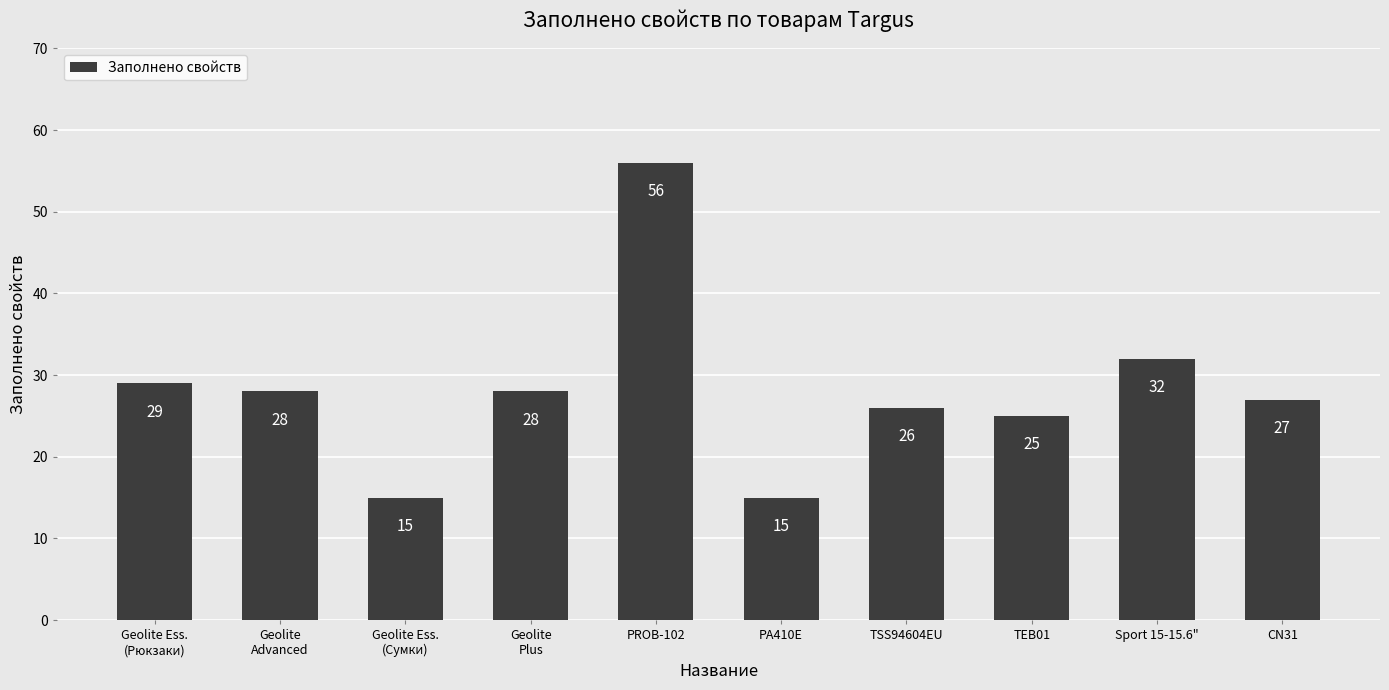

What is the sum of all values?

281